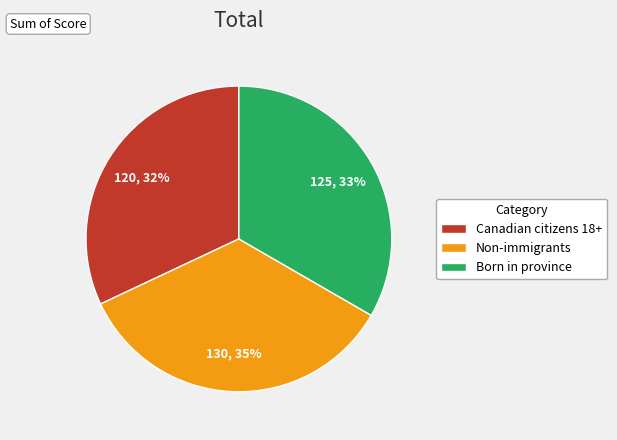

To the nearest percent, what is the average slice percentage?

33%